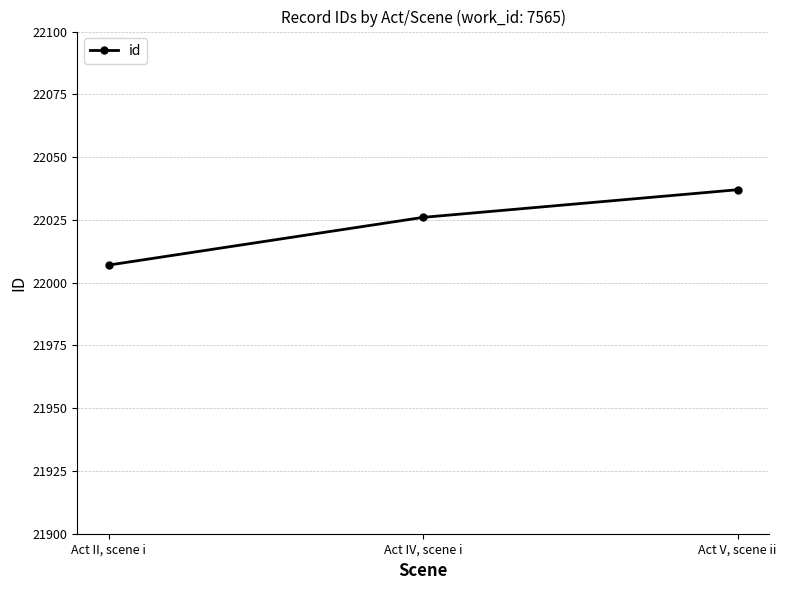

Reading left to right, extract all data points from this chart.

Act II, scene i=22007	Act IV, scene i=22026	Act V, scene ii=22037